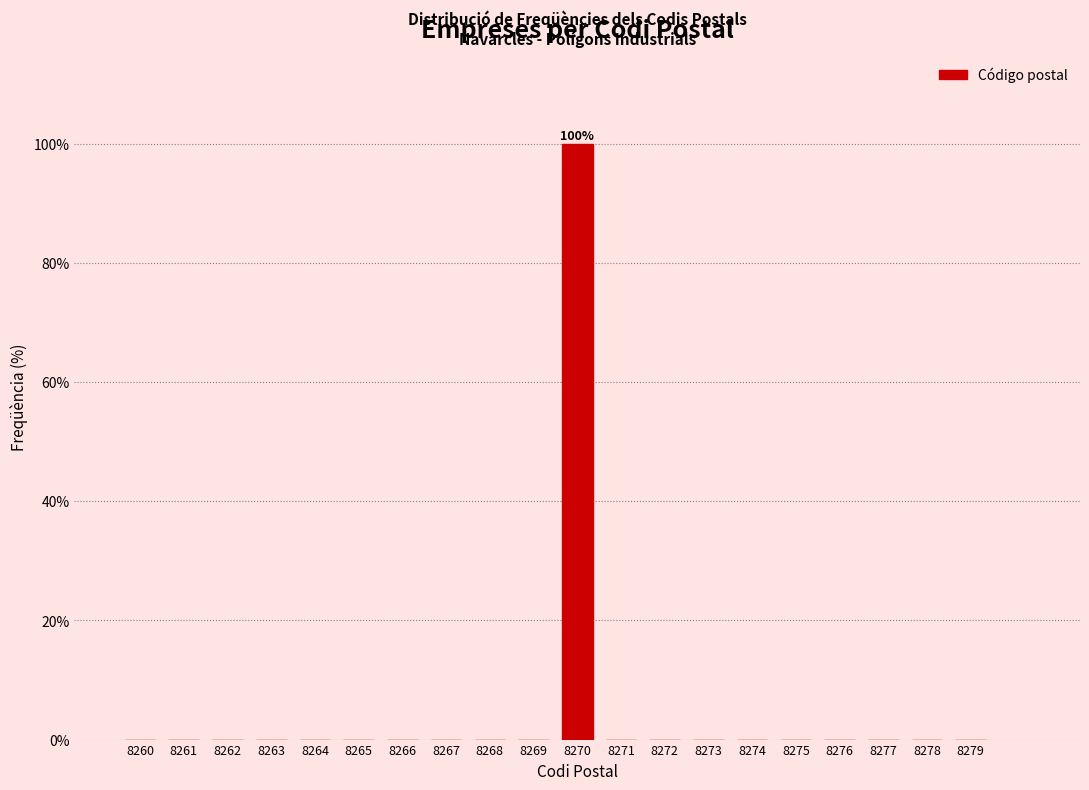

Reading left to right, transcribe all the data shown in this chart.

8260=0	8261=0	8262=0	8263=0	8264=0	8265=0	8266=0	8267=0	8268=0	8269=0	8270=100	8271=0	8272=0	8273=0	8274=0	8275=0	8276=0	8277=0	8278=0	8279=0